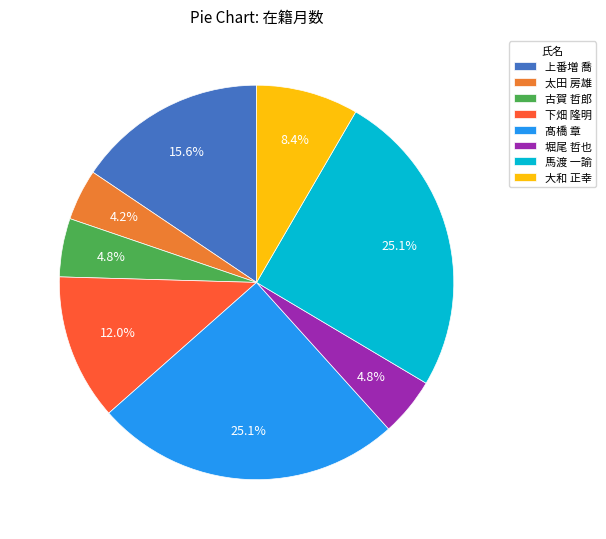

How many segments does this pie chart have?

8